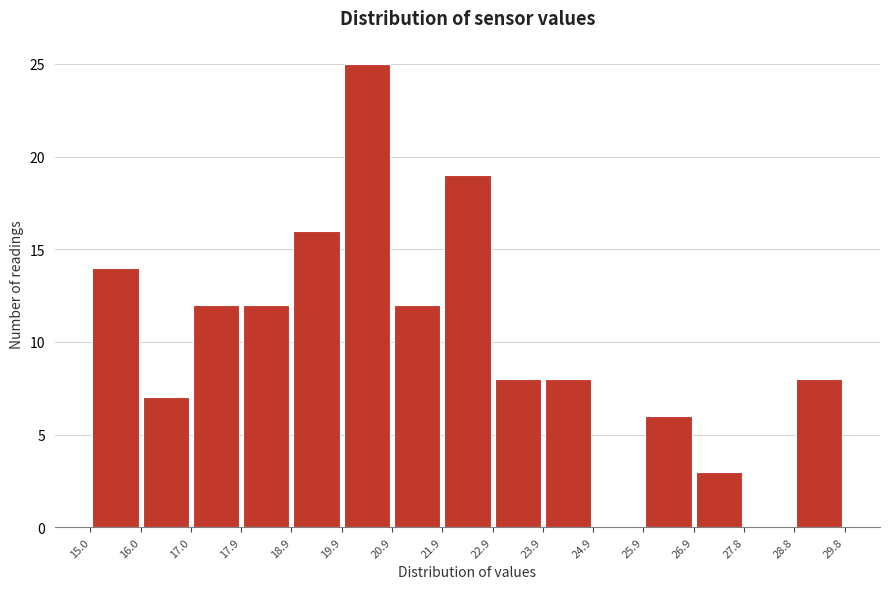

Reading left to right, transcribe this chart: for each bar, give the range it covers on the x-axis and its height. The values are not printed on the chart, so give them approximately, as read against the axis.

15.0 to 16.0: 14
16.0 to 17.0: 7
17.0 to 17.9: 12
17.9 to 18.9: 12
18.9 to 19.9: 16
19.9 to 20.9: 25
20.9 to 21.9: 12
21.9 to 22.9: 19
22.9 to 23.9: 8
23.9 to 24.9: 8
24.9 to 25.9: 0
25.9 to 26.9: 6
26.9 to 27.8: 3
27.8 to 28.8: 0
28.8 to 29.8: 8